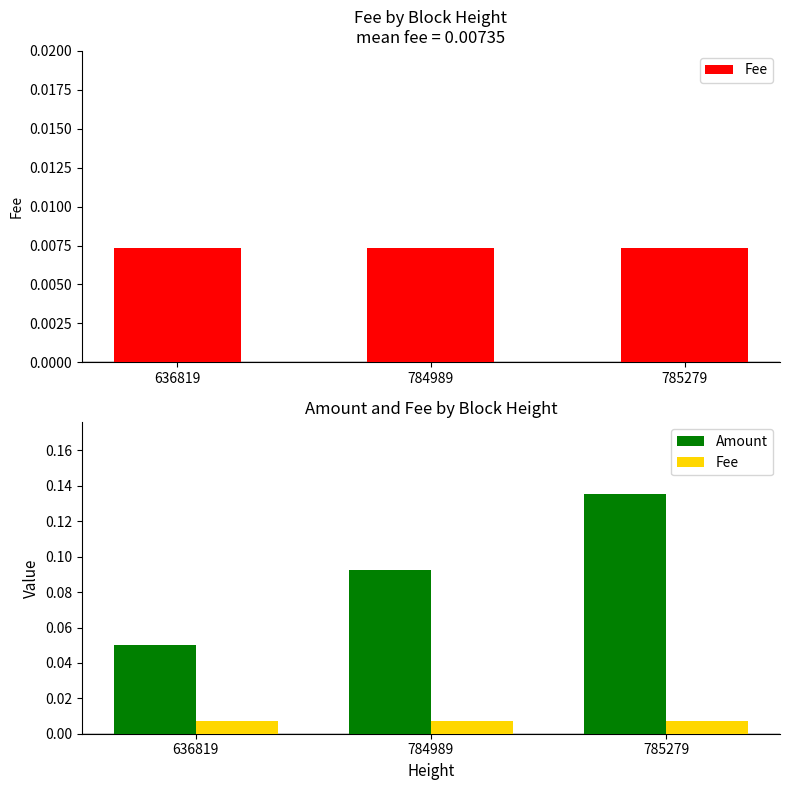

Is it true that Amount equals 0.1 at 784989?

True